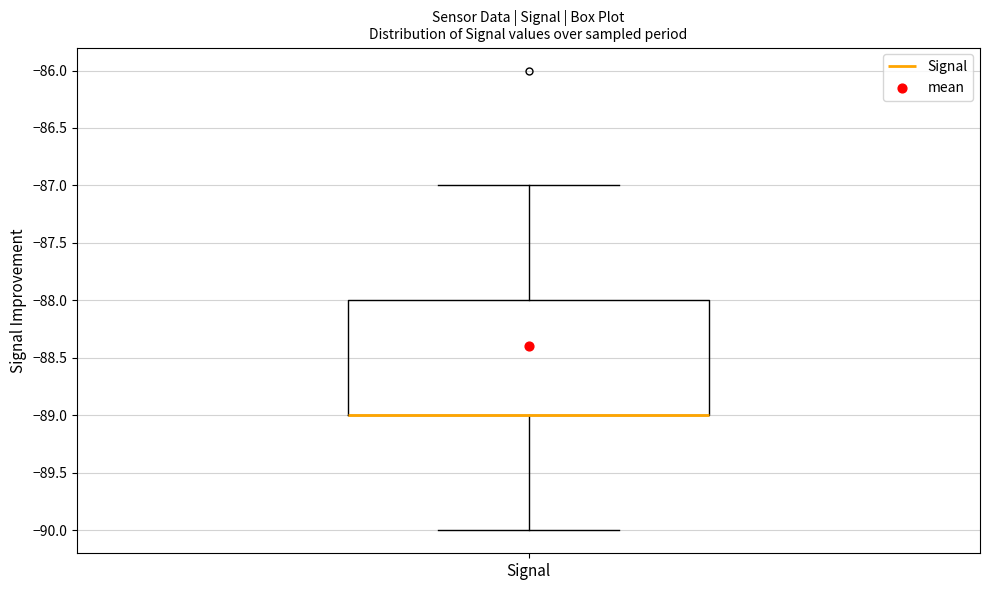

Where does the upper whisker of the box for Signal end on the y-axis? The values are not printed on the chart, so give them approximately, as read against the axis.

-87